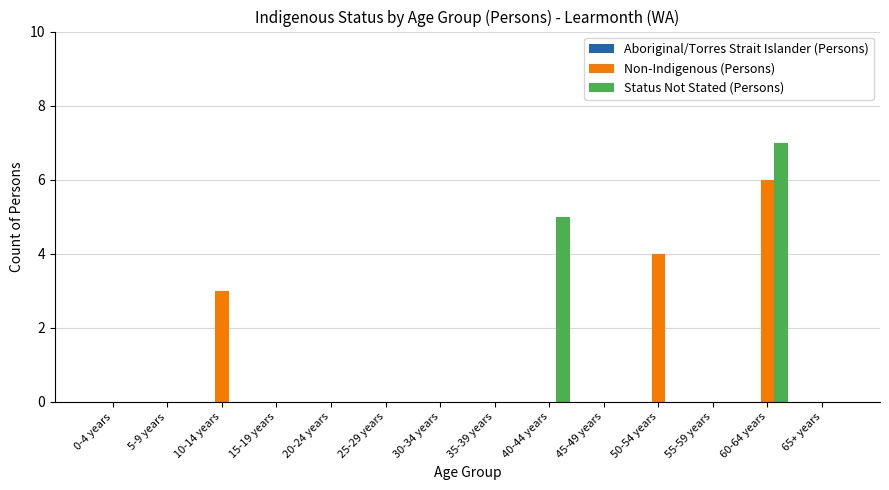

What is the maximum value for Non-Indigenous (Persons)?

6